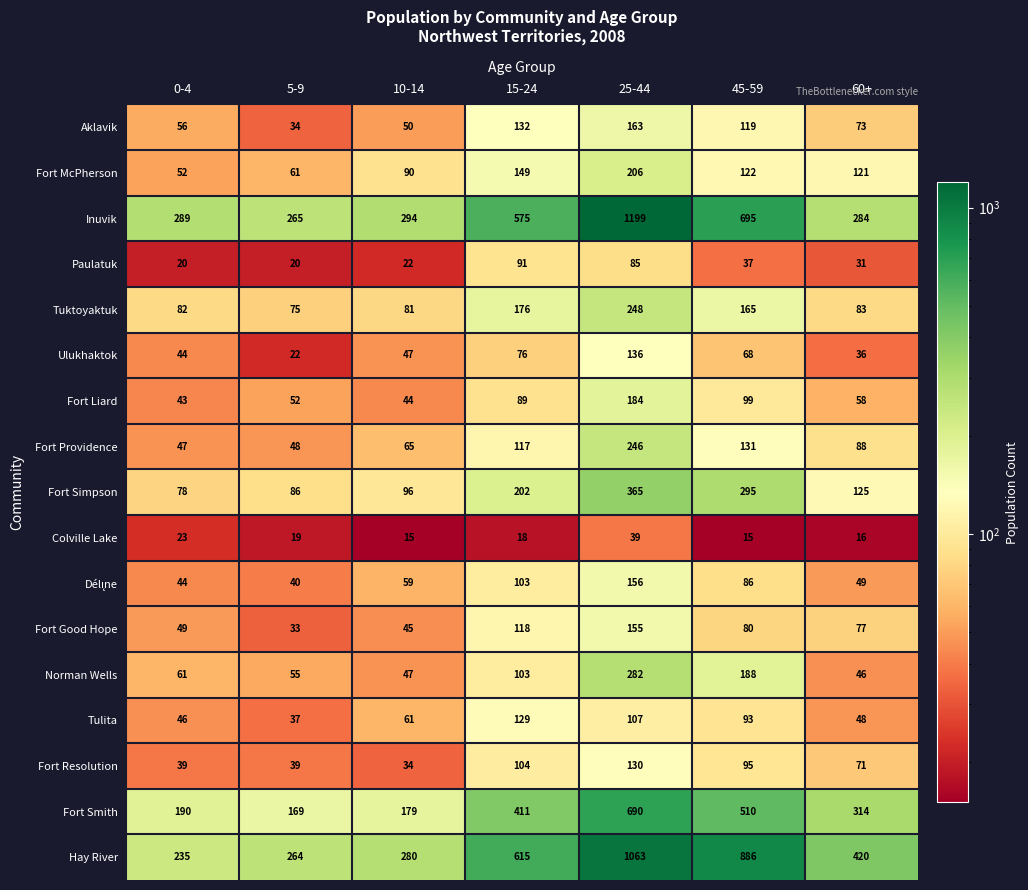

Is it true that Hay River equals 886 at 45-59?

True